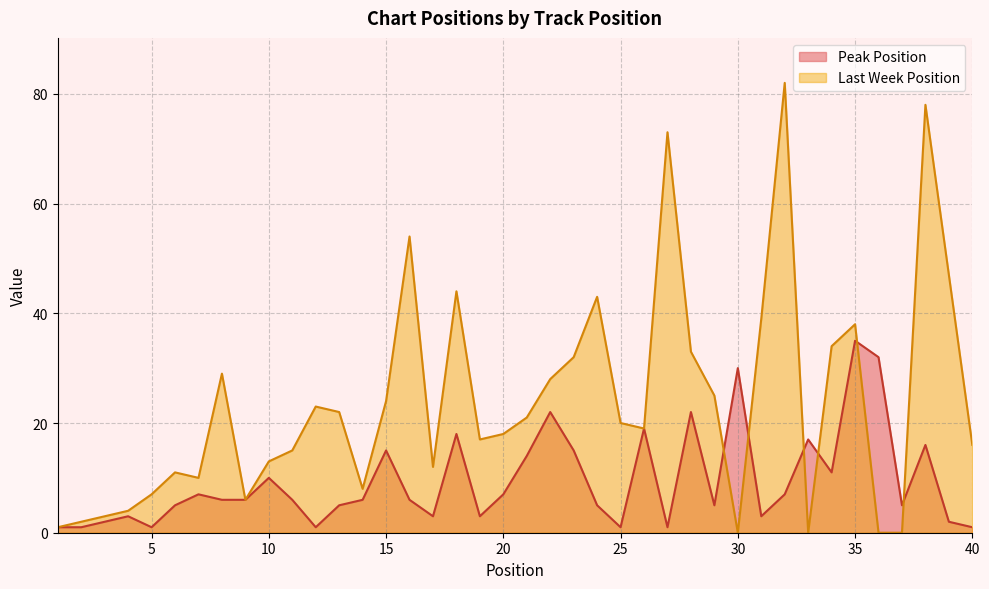

Where does the data first go above 6?

7